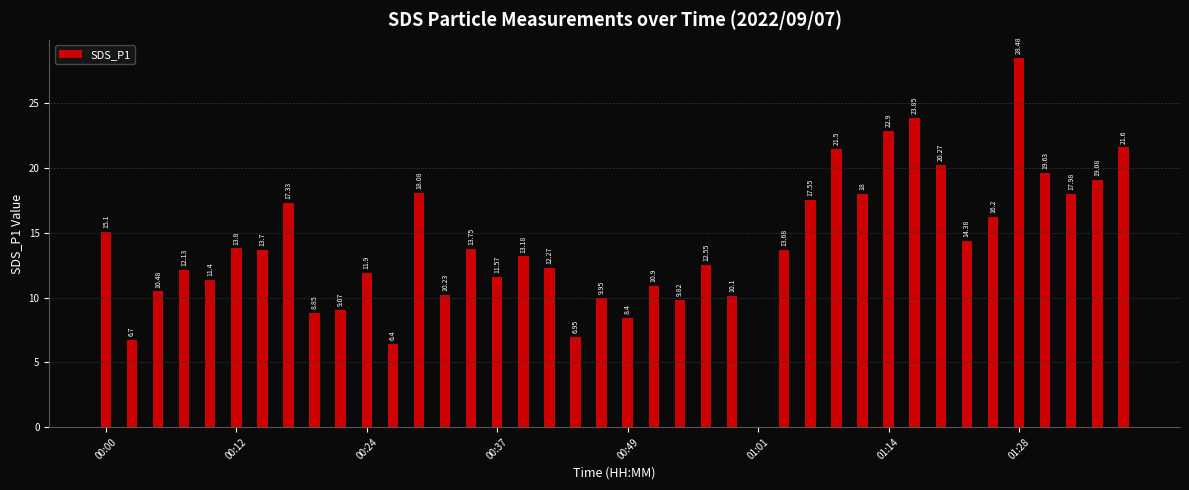

What is the sum of all values?

559.7